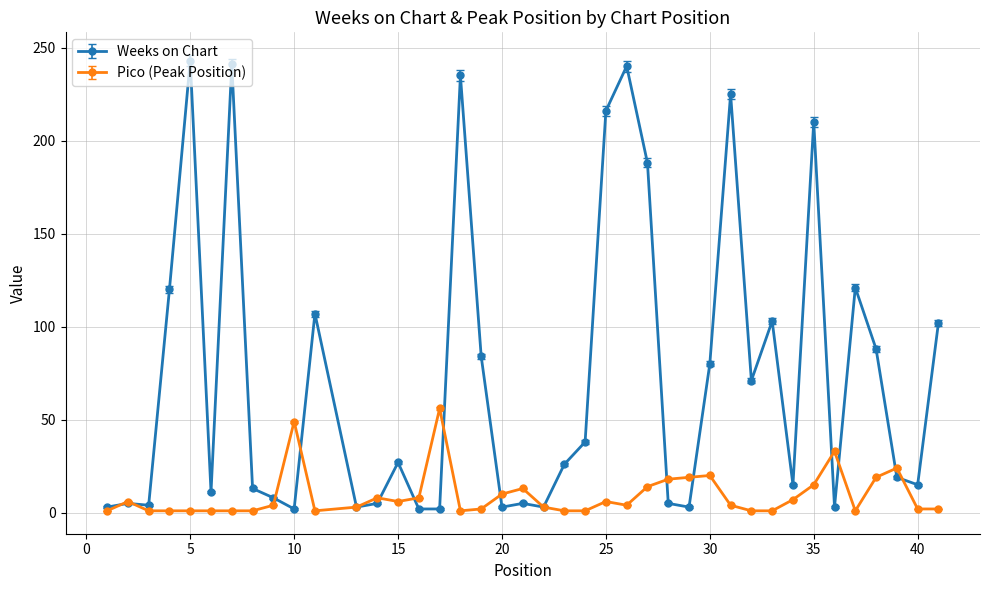

What is the greatest value displayed?

243